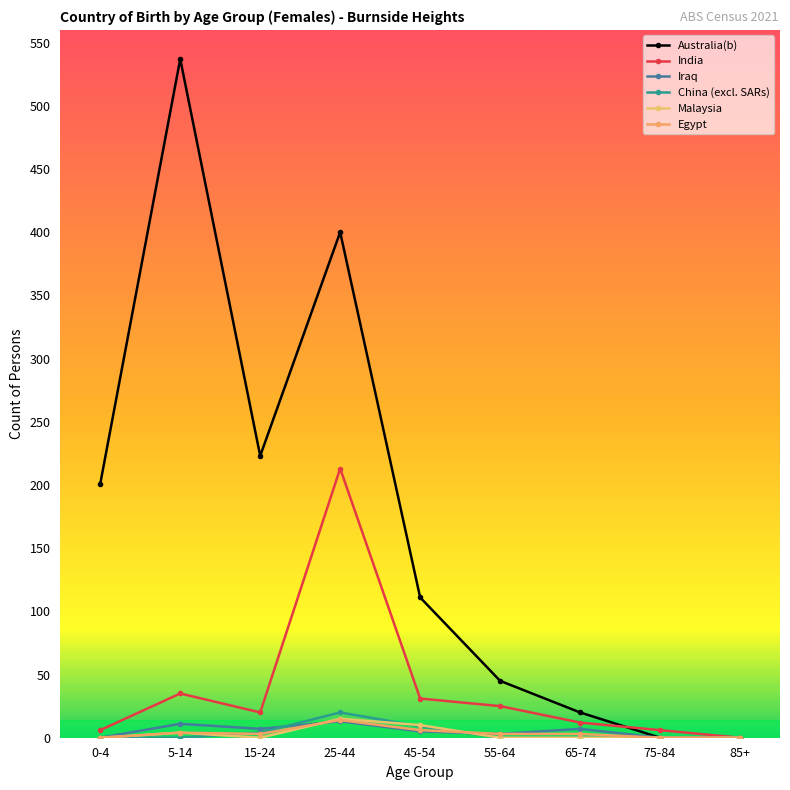

Which series has the largest total across all categories?

Australia(b)